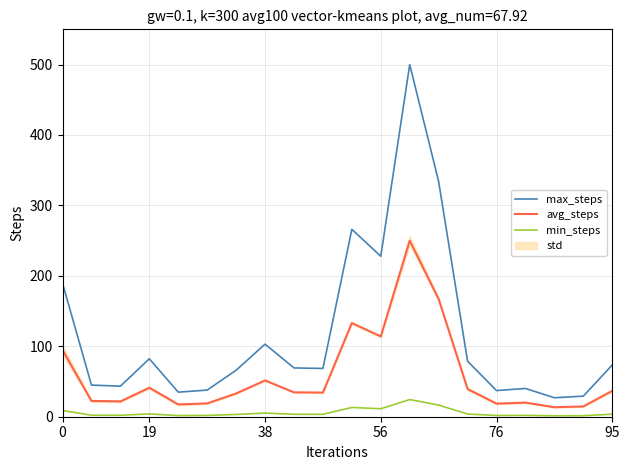

At which category is the sum across all series the highest?

12